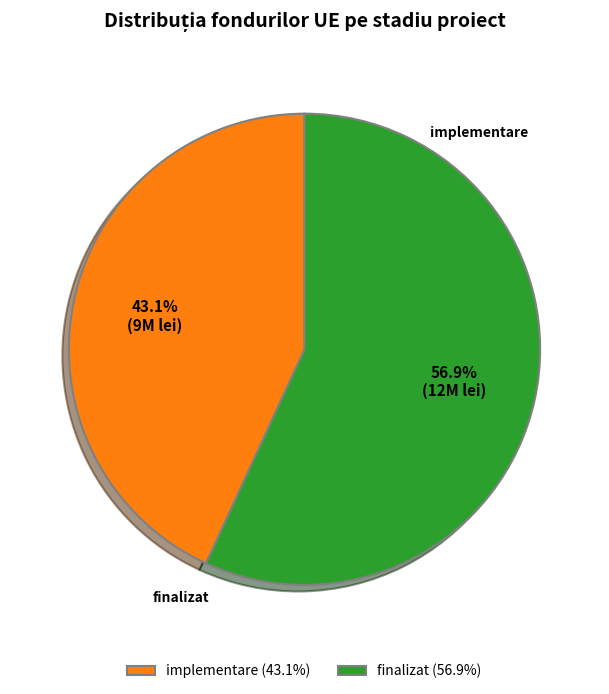

What is the largest slice in the pie chart?

finalizat (56.9%)